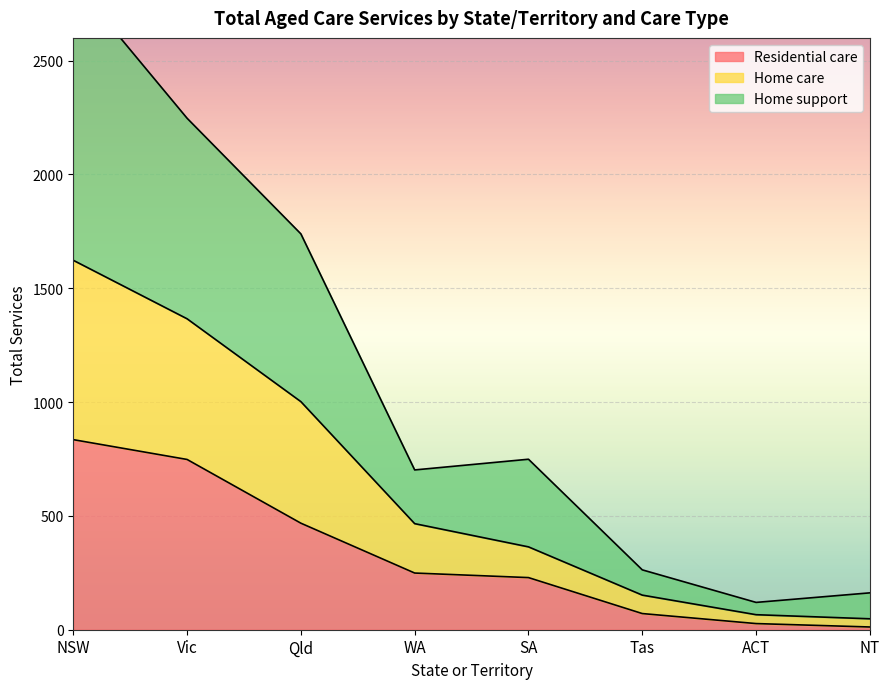

How many interior local peaks does the Home support series have?

1